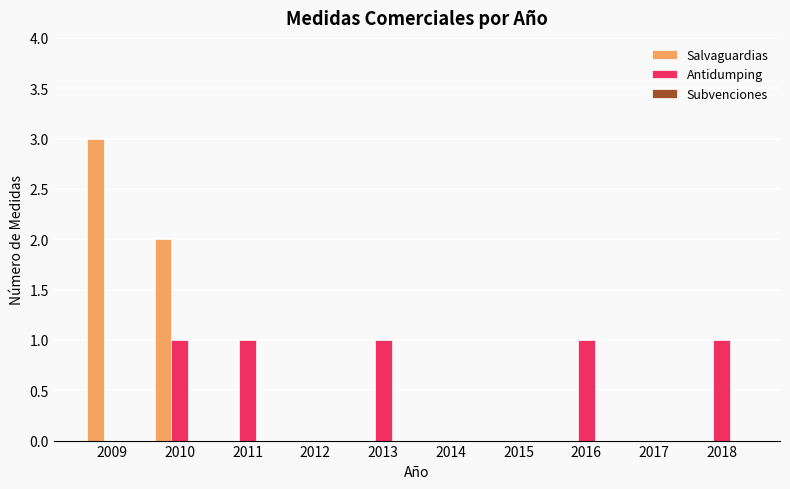

Is it true that Antidumping equals 1 at 2010?

True